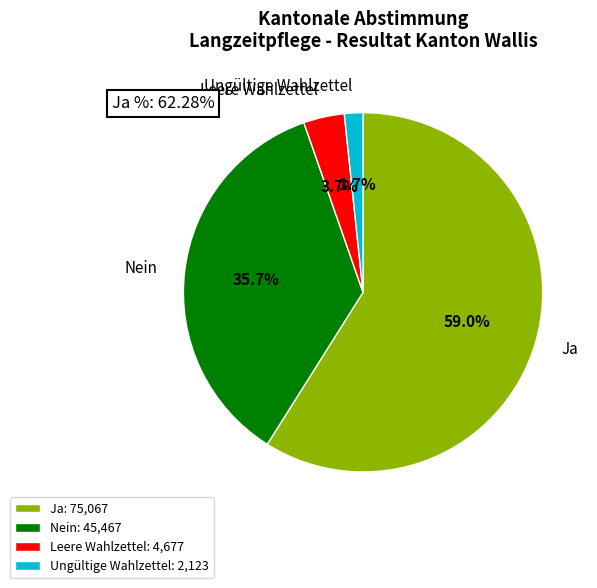

What is the ratio of the value at Ungültige Wahlzettel to the value at Leere Wahlzettel?

0.5